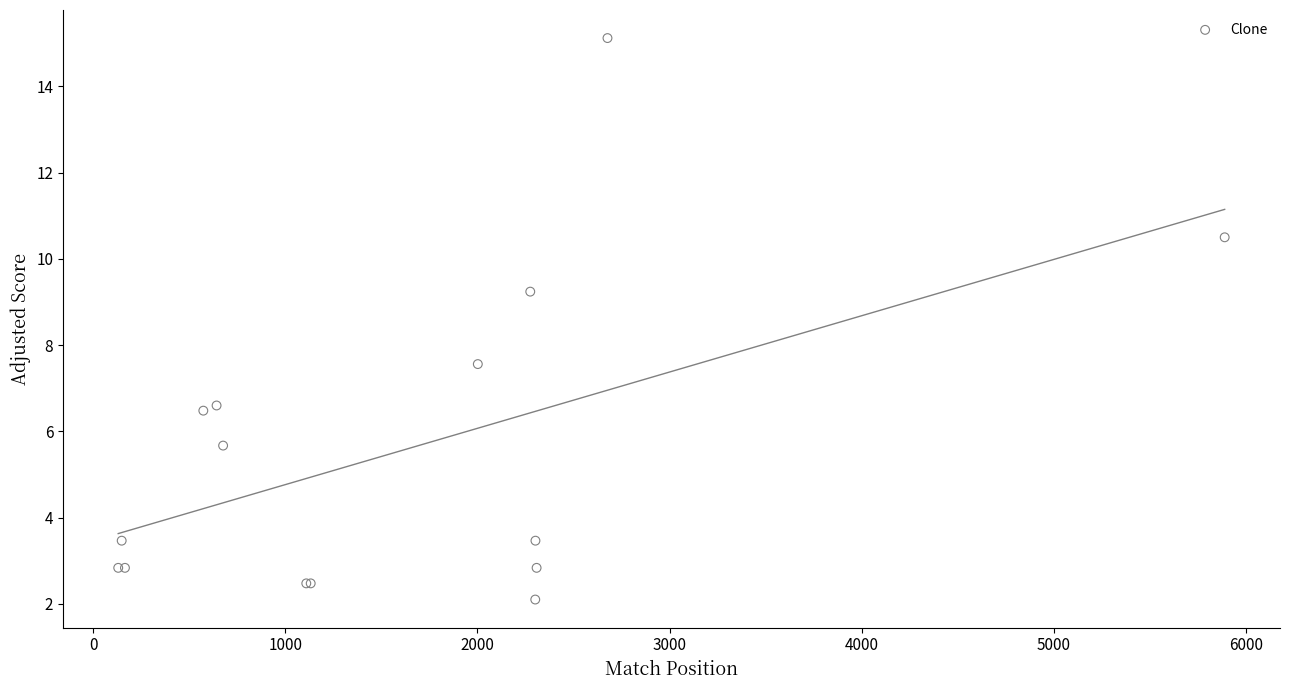

What Y value in the scatter plot is closest to 8?

7.6